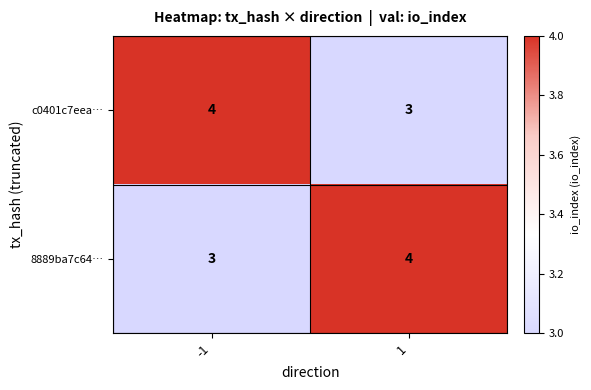

Read the 8889ba7c64… value at 1.

4